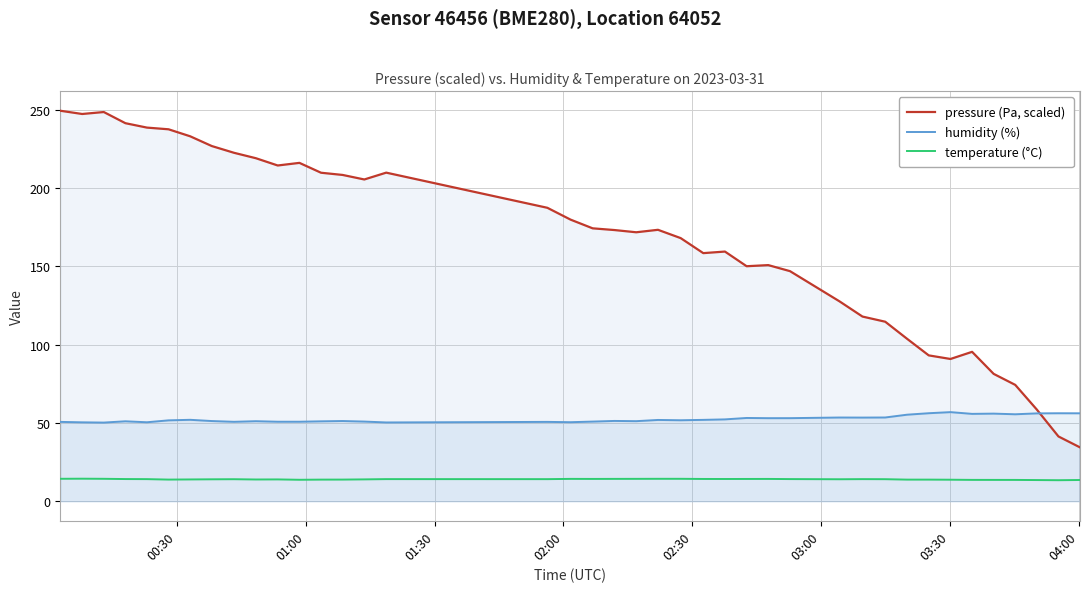

How many data points does each series have?

40